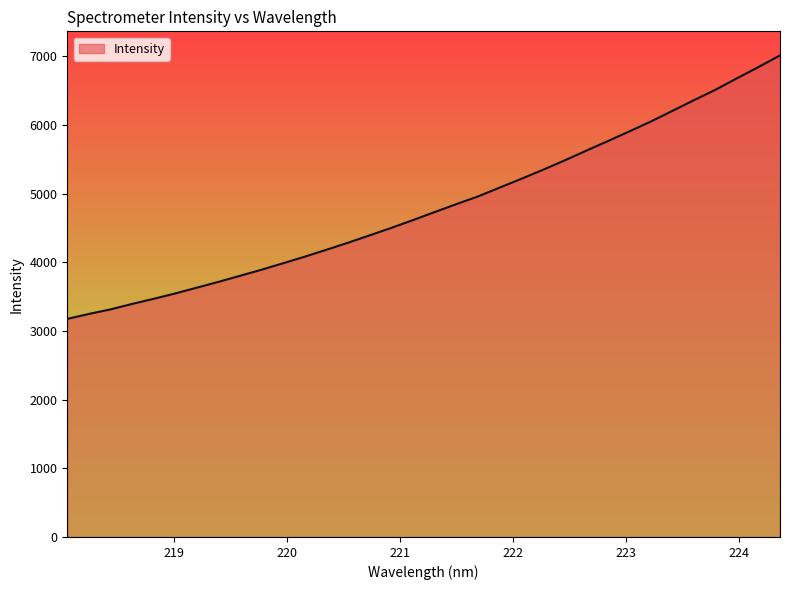

What is the maximum value shown in the chart?

7013.8